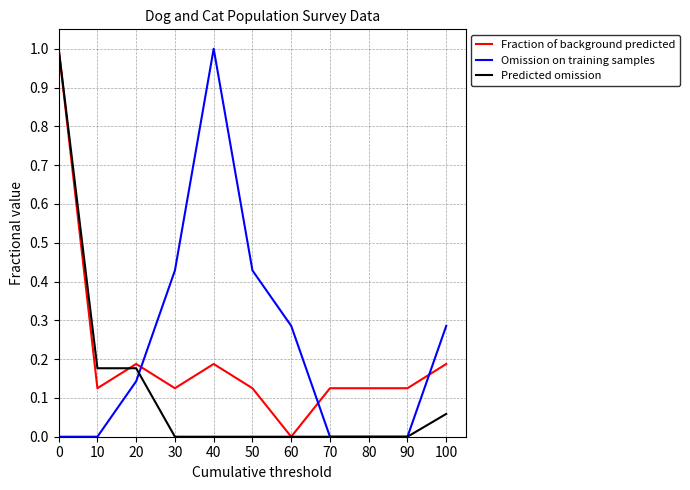

True or false: Predicted omission and Fraction of background predicted intersect in this chart.

True